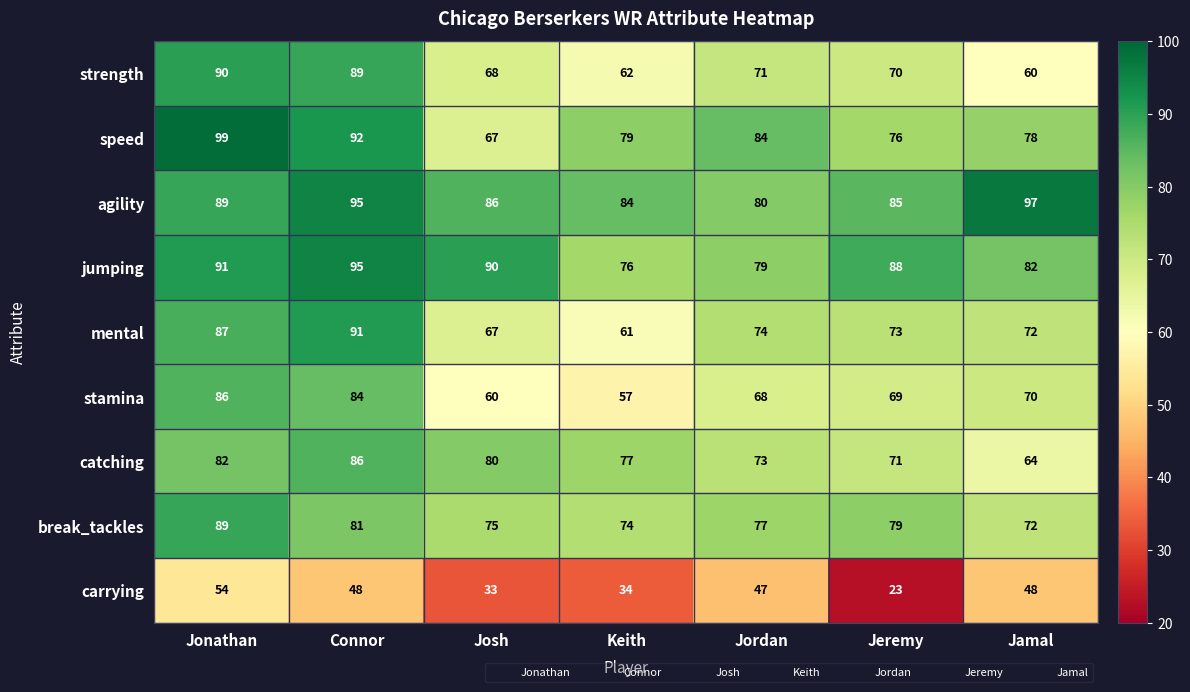

What is the difference between the second highest and second lowest values in the strength series?

27